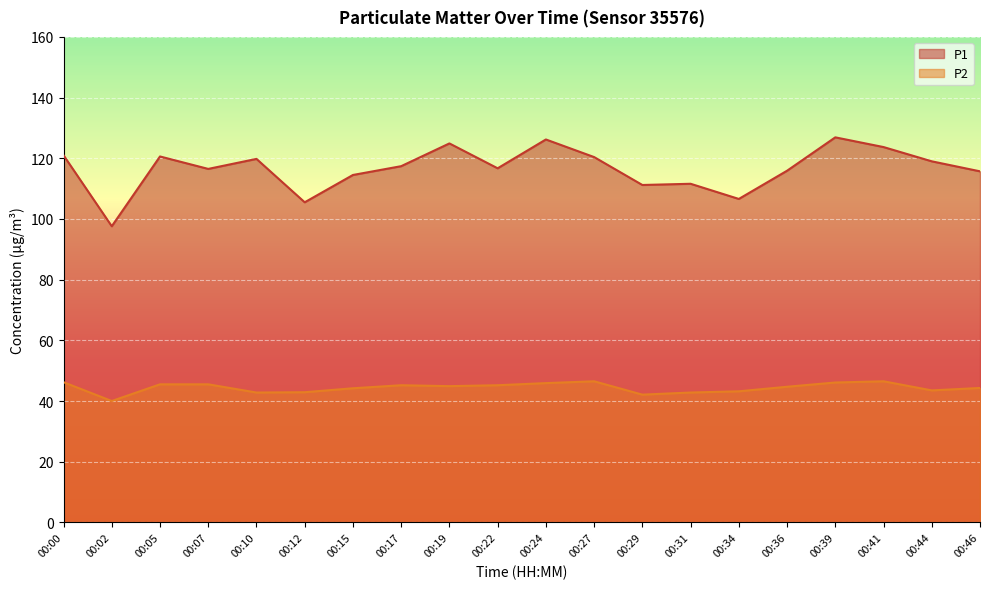

True or false: P1 and P2 intersect in this chart.

False